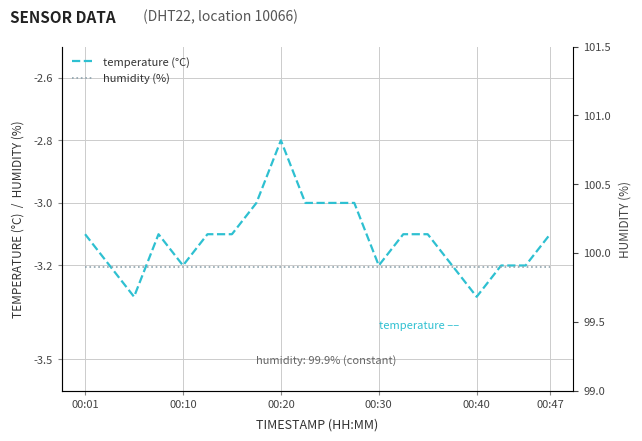

How many values in the temperature (°C) series exceed -3?

1